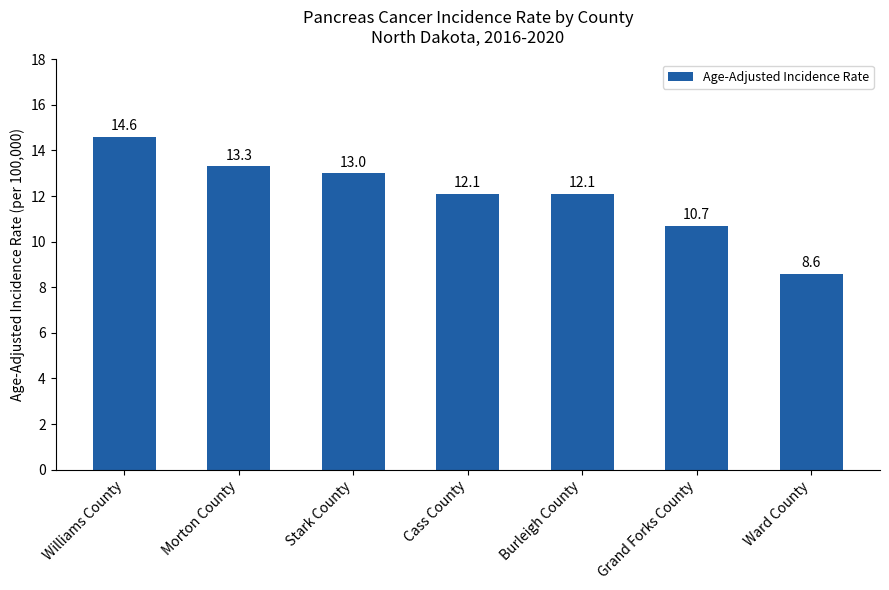

What is the approximate value at Stark County?

13.0